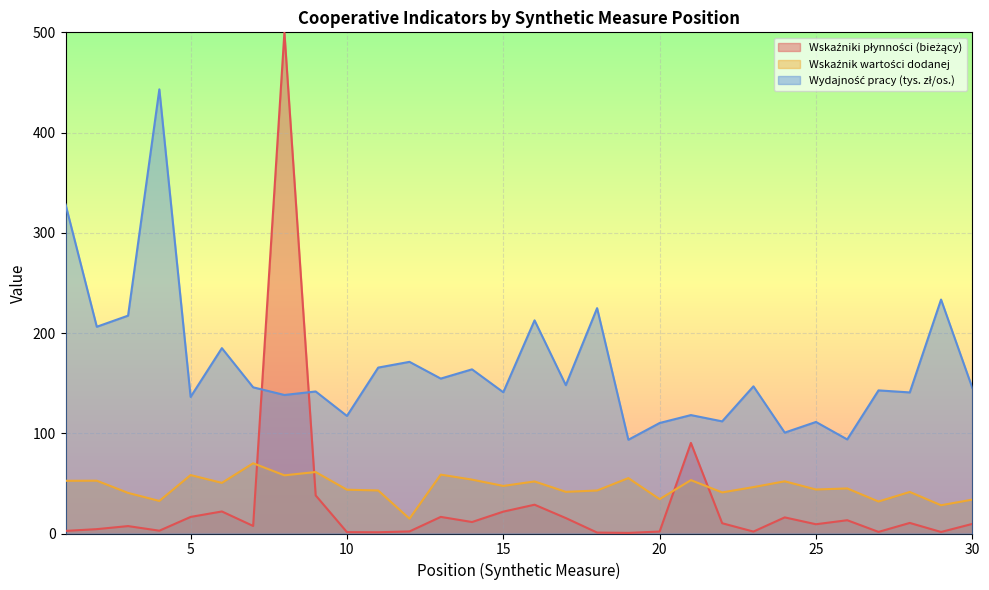

Which label corresponds to the largest value in the chart?

8